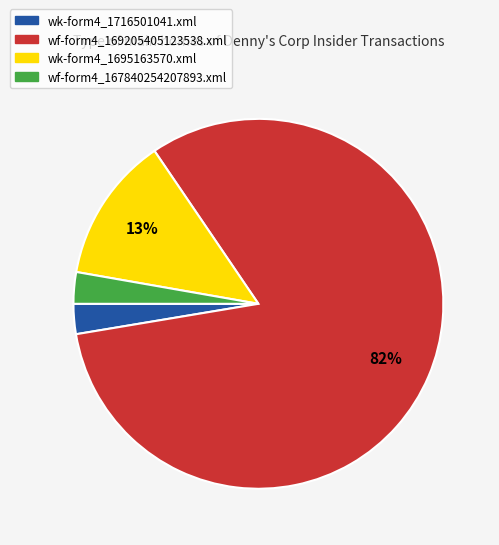

To the nearest percent, what portion does wf-form4_167840254207893.xml represent?

3%